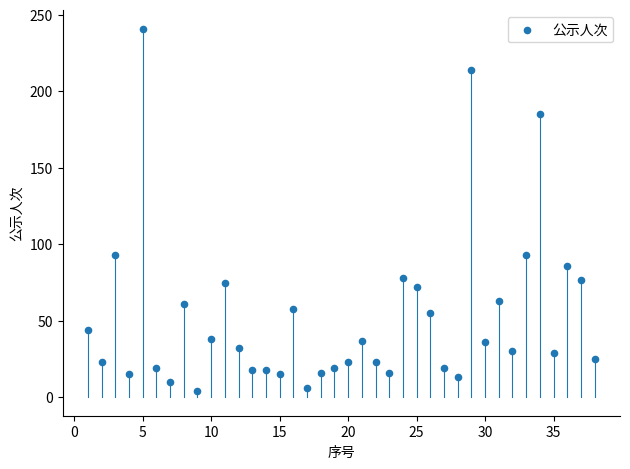

What is the range of X values (max minus min)?

37